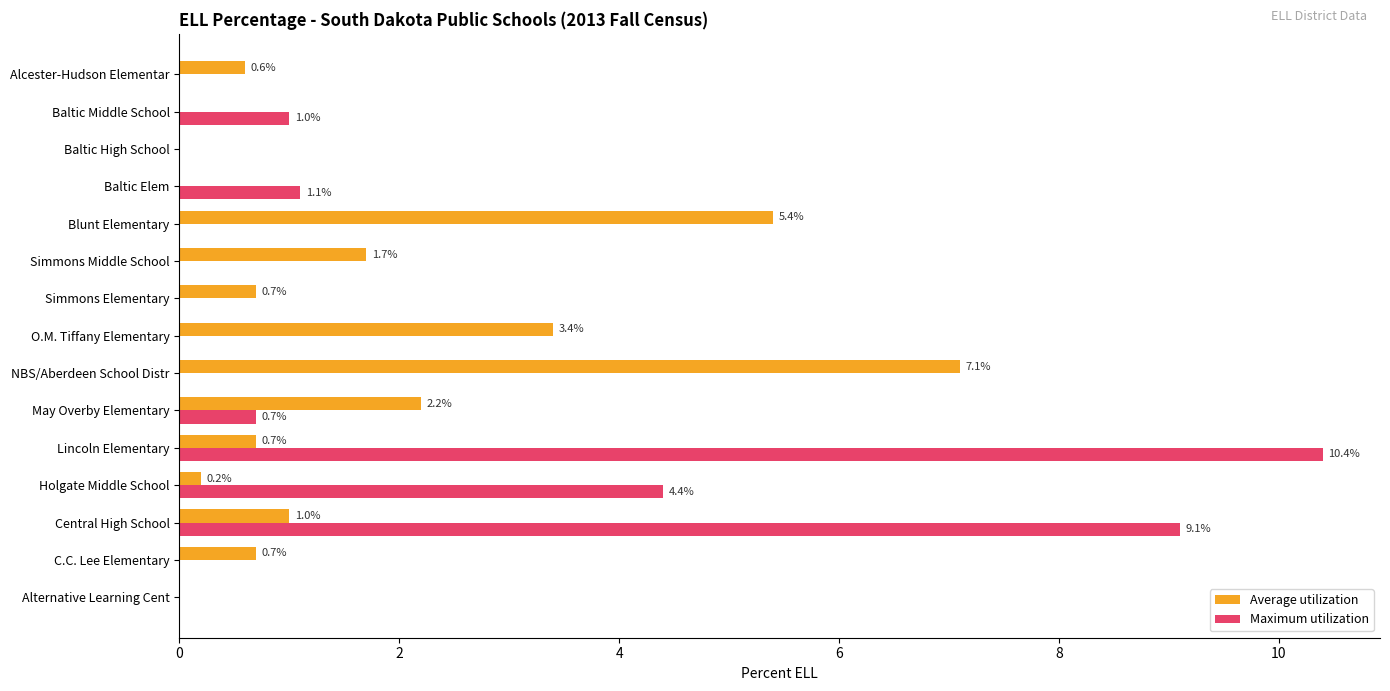

What is the maximum value shown in the chart?

10.4